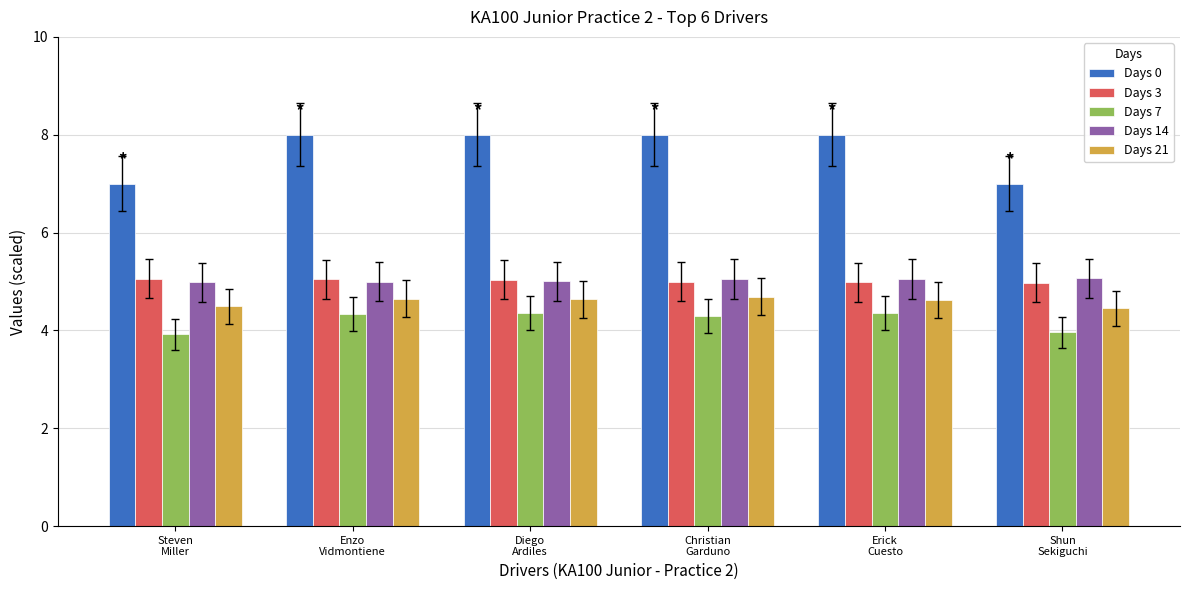

What value does the Days 0 series have at Christian
Garduno?

8.0